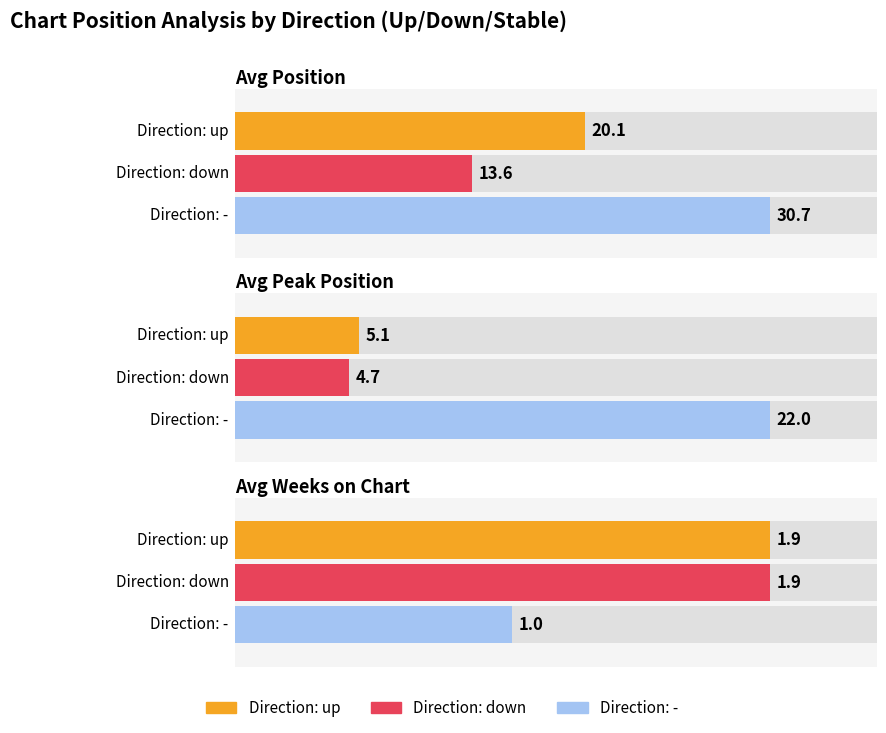

Is it true that Average utilization equals 0.5 at 2?

False